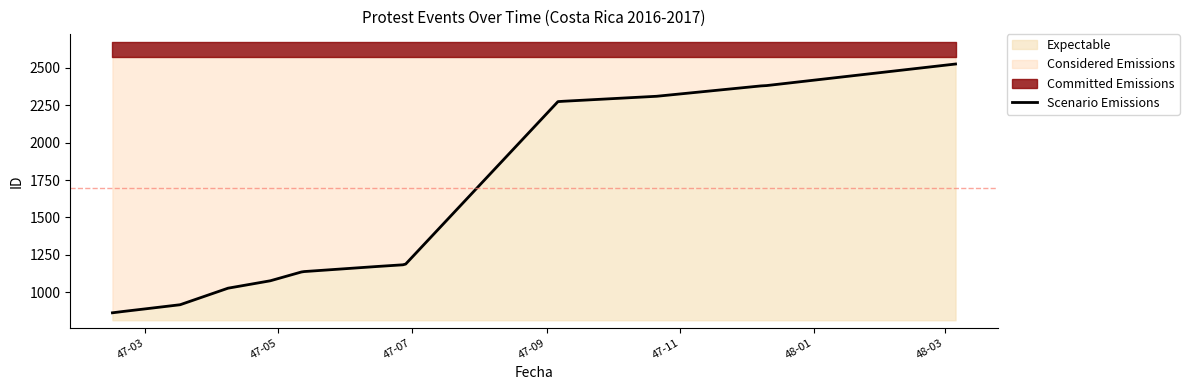

What is the ratio of the value at 2016-10-21 to the value at 2016-09-06?

1.0